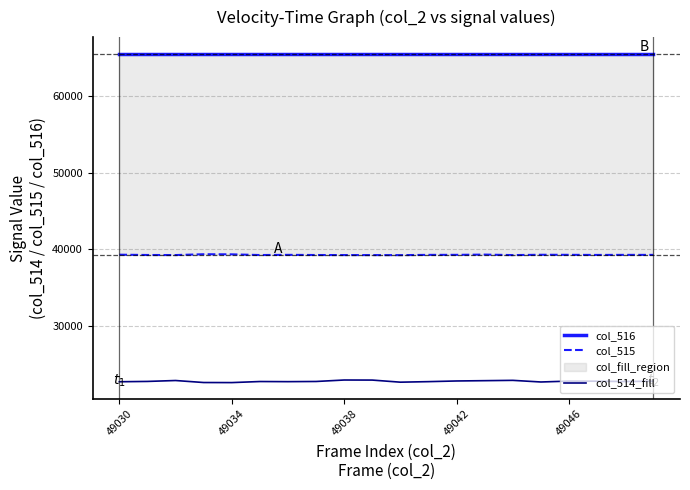

True or false: col_515 and col_514_fill intersect in this chart.

False